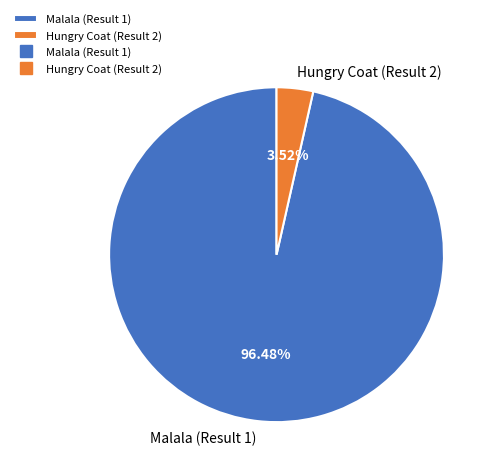

Between Hungry Coat (Result 2) and Malala (Result 1), which is larger?

Malala (Result 1)